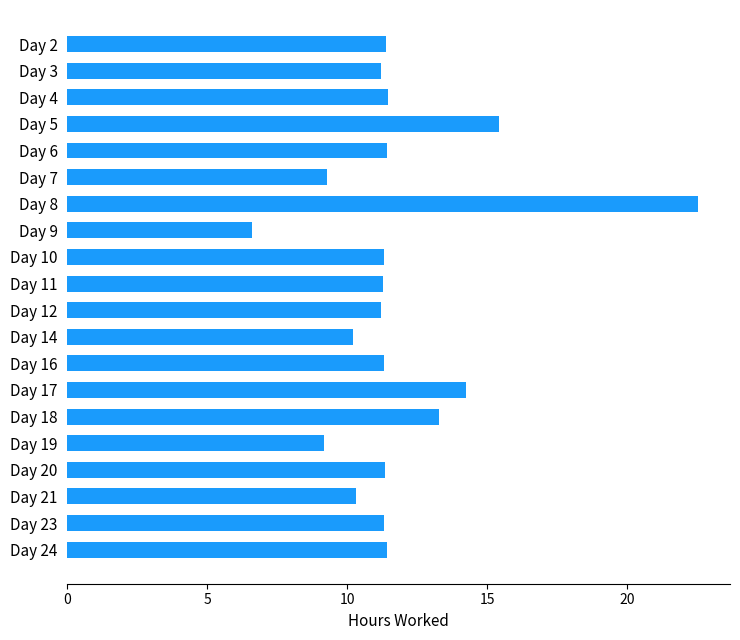

Between Day 2 and Day 17, which is larger?

Day 17